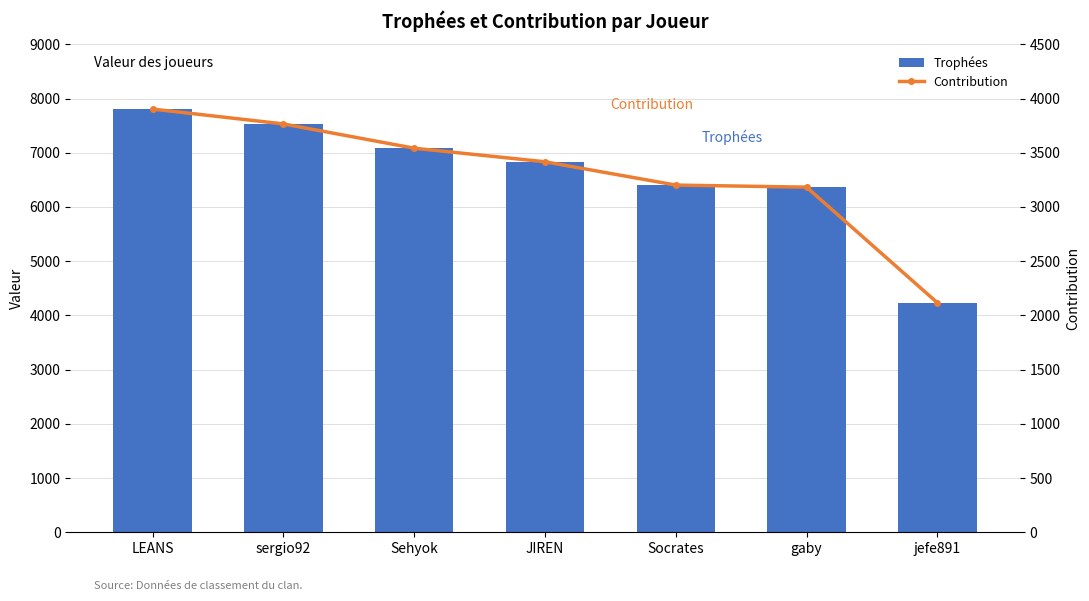

What is the label of the 5th bar from the right?

Sehyok